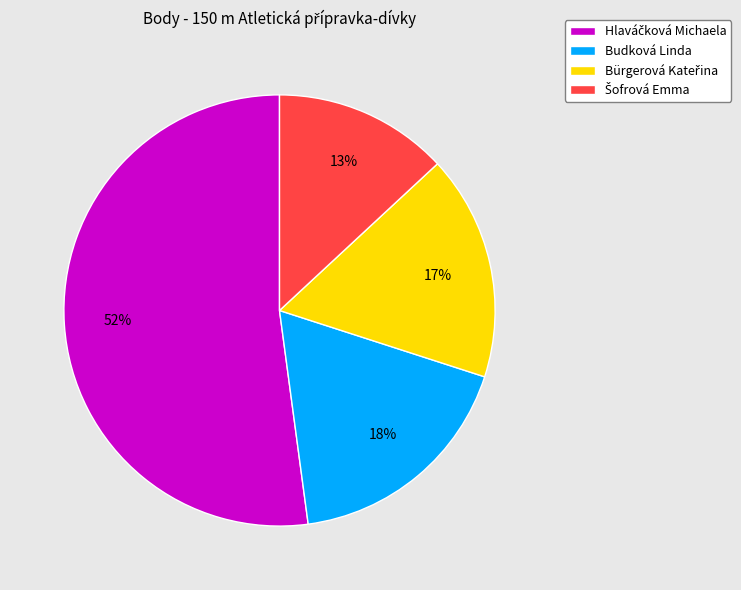

Count the number of slices in the pie.

4